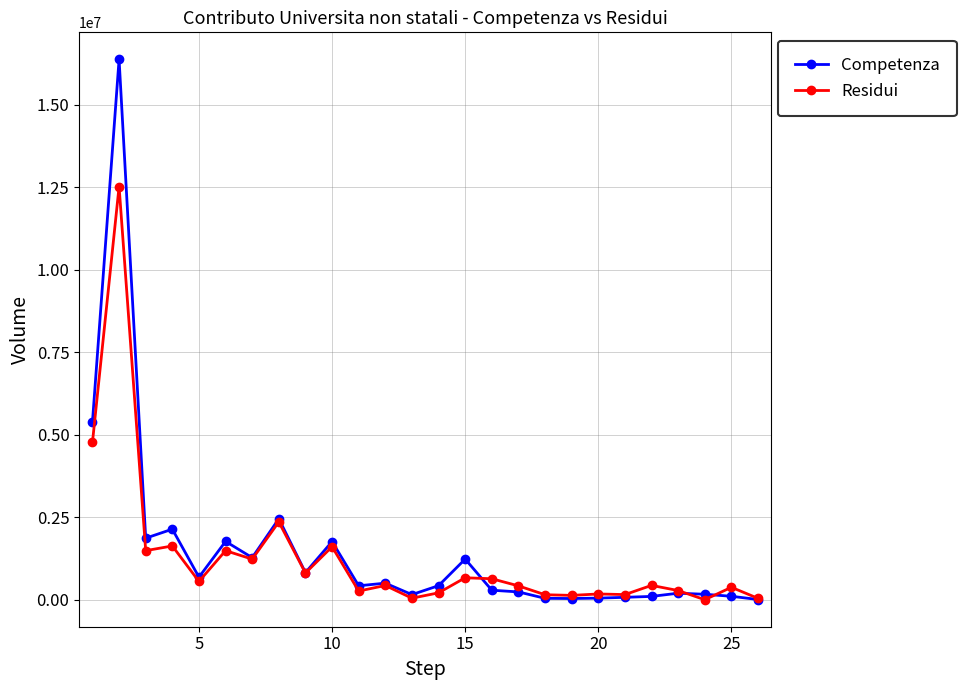

Which series has the widest spread of values?

Competenza